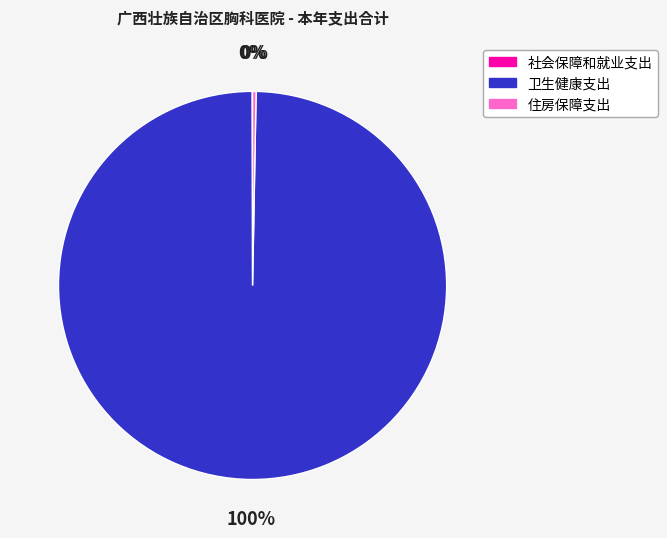

What is the largest slice in the pie chart?

卫生健康支出